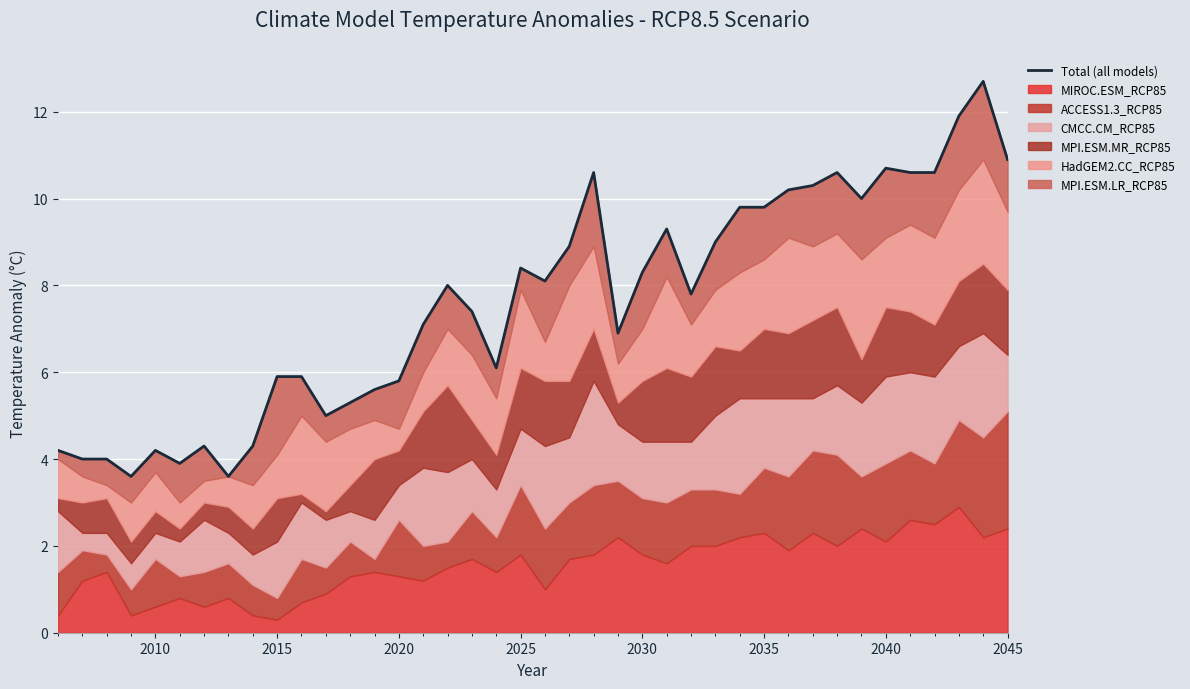

What is the sum of all values?

303.6